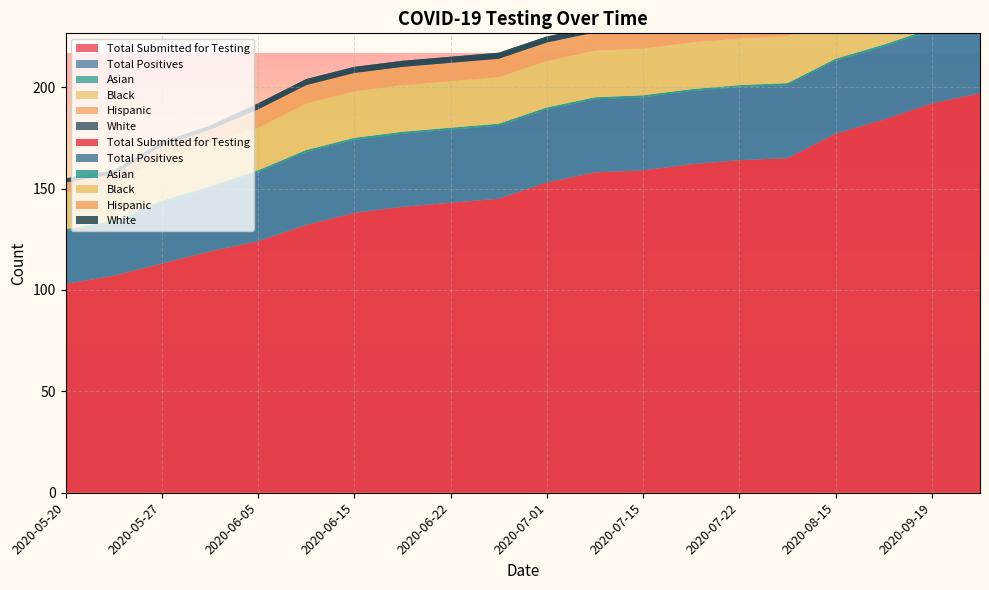

Reading left to right, list all the values displayed in this chart.

Total Submitted for Testing: 2020-05-20=103	2020-05-22=107	2020-05-27=113	2020-05-30=119	2020-06-05=124	2020-06-10=132	2020-06-15=138	2020-06-17=141	2020-06-22=143	2020-06-24=145	2020-07-01=153	2020-07-13=158	2020-07-15=159	2020-07-20=162	2020-07-22=164	2020-07-24=165	2020-08-15=177	2020-09-01=184	2020-09-19=192	2020-10-01=197
Total Positives: 2020-05-20=26	2020-05-22=26	2020-05-27=30	2020-05-30=31	2020-06-05=34	2020-06-10=36	2020-06-15=36	2020-06-17=36	2020-06-22=36	2020-06-24=36	2020-07-01=36	2020-07-13=36	2020-07-15=36	2020-07-20=36	2020-07-22=36	2020-07-24=36	2020-08-15=36	2020-09-01=36	2020-09-19=36	2020-10-01=36
Asian: 2020-05-20=1	2020-05-22=1	2020-05-27=1	2020-05-30=1	2020-06-05=1	2020-06-10=1	2020-06-15=1	2020-06-17=1	2020-06-22=1	2020-06-24=1	2020-07-01=1	2020-07-13=1	2020-07-15=1	2020-07-20=1	2020-07-22=1	2020-07-24=1	2020-08-15=1	2020-09-01=1	2020-09-19=1	2020-10-01=1
Black: 2020-05-20=18	2020-05-22=18	2020-05-27=21	2020-05-30=21	2020-06-05=21	2020-06-10=23	2020-06-15=23	2020-06-17=23	2020-06-22=23	2020-06-24=23	2020-07-01=23	2020-07-13=23	2020-07-15=23	2020-07-20=23	2020-07-22=23	2020-07-24=23	2020-08-15=23	2020-09-01=23	2020-09-19=23	2020-10-01=23
Hispanic: 2020-05-20=5	2020-05-22=5	2020-05-27=6	2020-05-30=7	2020-06-05=9	2020-06-10=9	2020-06-15=9	2020-06-17=9	2020-06-22=9	2020-06-24=9	2020-07-01=9	2020-07-13=9	2020-07-15=9	2020-07-20=9	2020-07-22=9	2020-07-24=9	2020-08-15=9	2020-09-01=9	2020-09-19=9	2020-10-01=9
White: 2020-05-20=2	2020-05-22=2	2020-05-27=2	2020-05-30=2	2020-06-05=3	2020-06-10=3	2020-06-15=3	2020-06-17=3	2020-06-22=3	2020-06-24=3	2020-07-01=3	2020-07-13=3	2020-07-15=3	2020-07-20=3	2020-07-22=3	2020-07-24=3	2020-08-15=3	2020-09-01=3	2020-09-19=3	2020-10-01=3